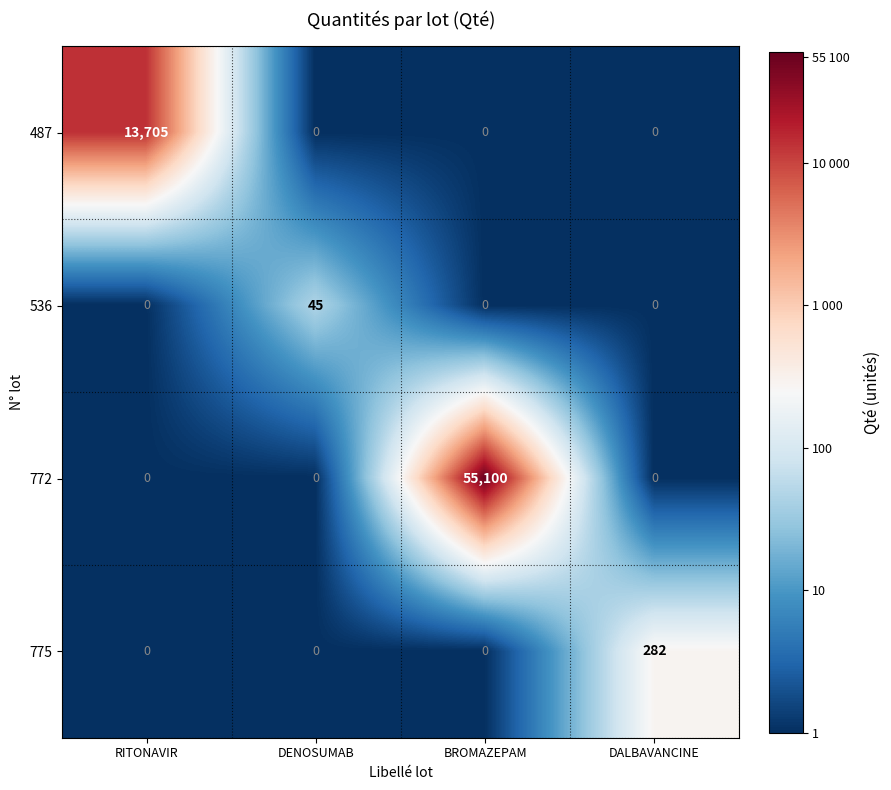

Reading right to left, transcribe all the data shown in this chart.

487: DALBAVANCINE=0	BROMAZEPAM=0	DENOSUMAB=0	RITONAVIR=13705
536: DALBAVANCINE=0	BROMAZEPAM=0	DENOSUMAB=45	RITONAVIR=0
772: DALBAVANCINE=0	BROMAZEPAM=55100	DENOSUMAB=0	RITONAVIR=0
775: DALBAVANCINE=282	BROMAZEPAM=0	DENOSUMAB=0	RITONAVIR=0